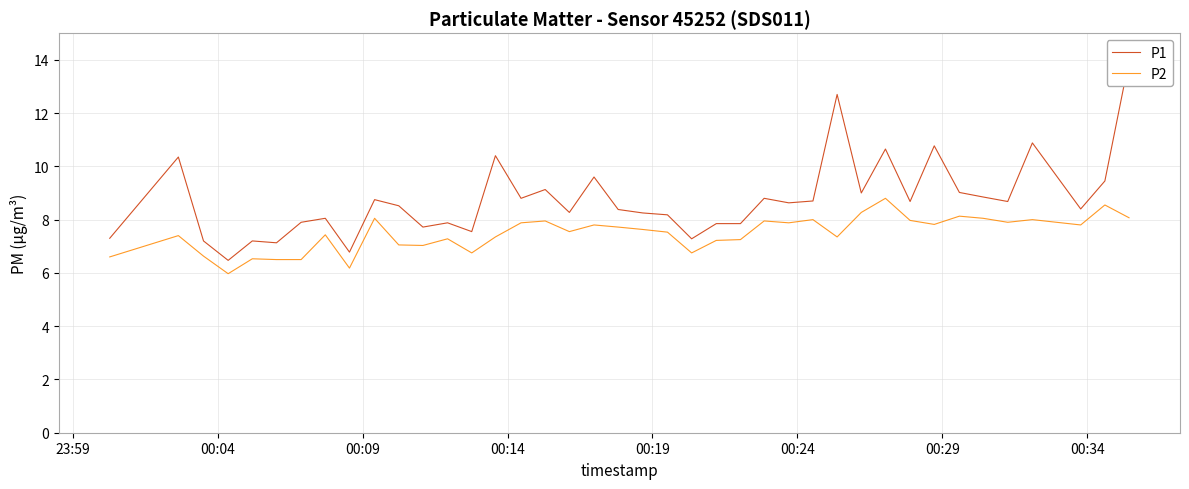

What is the lowest value of the P2 series?

6.0